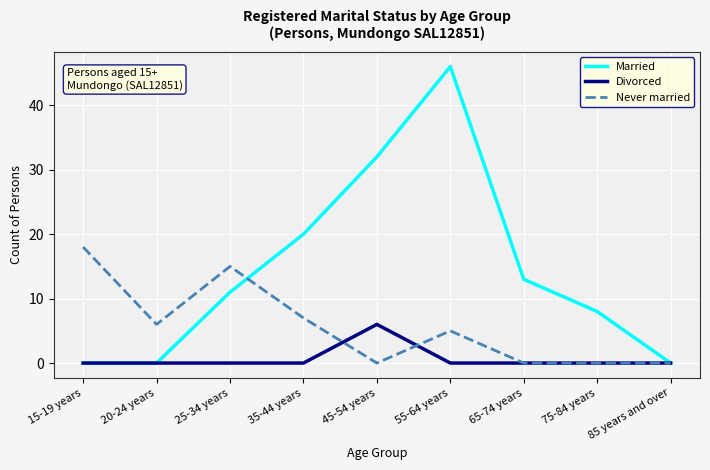

Rank the series at 25-34 years from highest to lowest value.

Never married, Married, Divorced